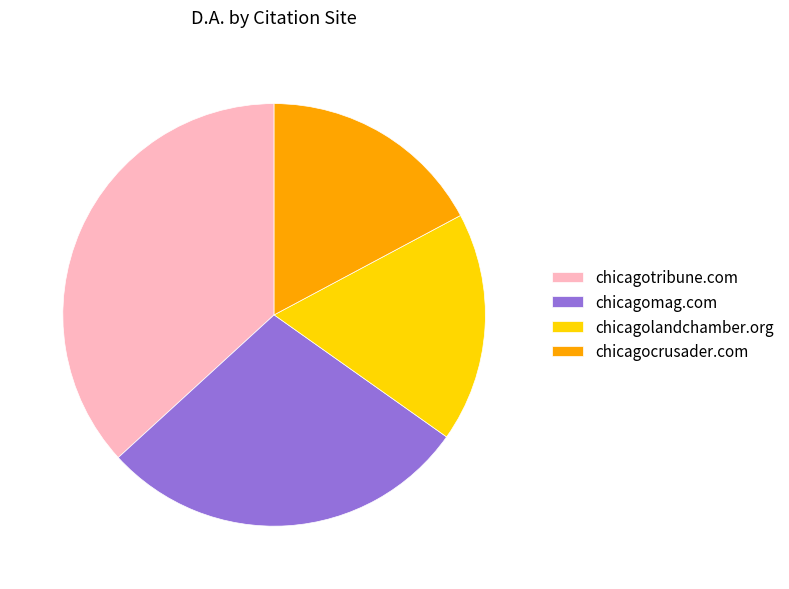

How many slices are in this pie chart?

4